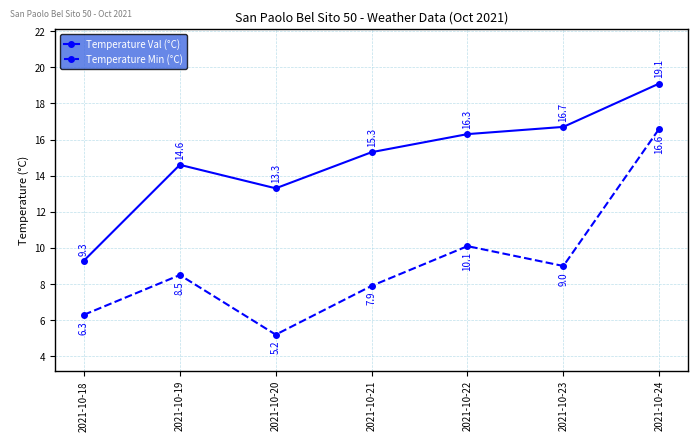

Which series changed the most between 2021-10-22 and 2021-10-24?

Temperature Min (°C)